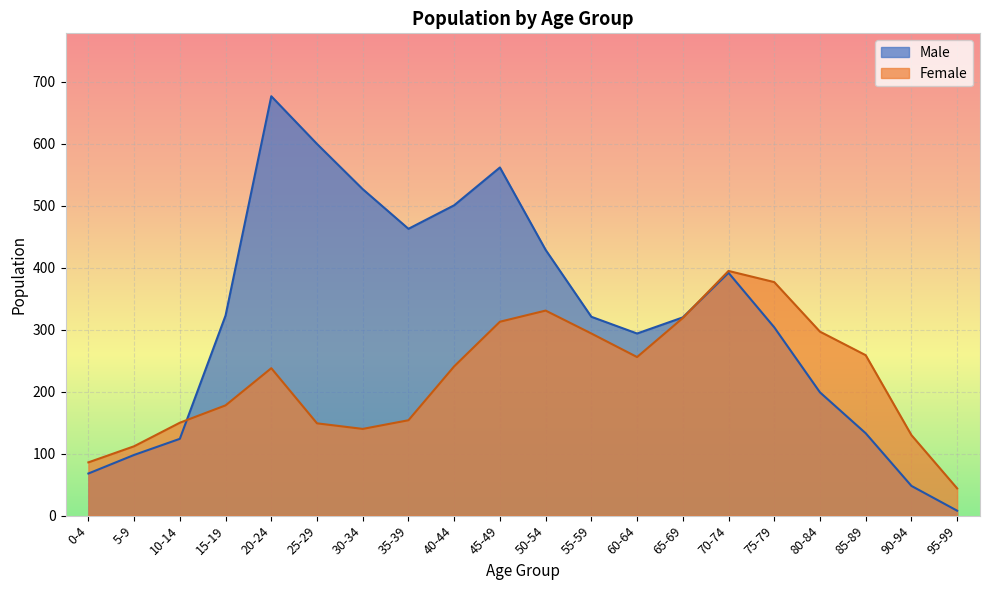

Reading left to right, transcribe all the data shown in this chart.

Male: 68	98	124	323	677	600	527	463	501	562	429	321	294	320	392	304	199	133	48	8
Female: 86	112	150	178	238	149	140	154	241	313	331	294	256	319	395	377	297	259	130	44